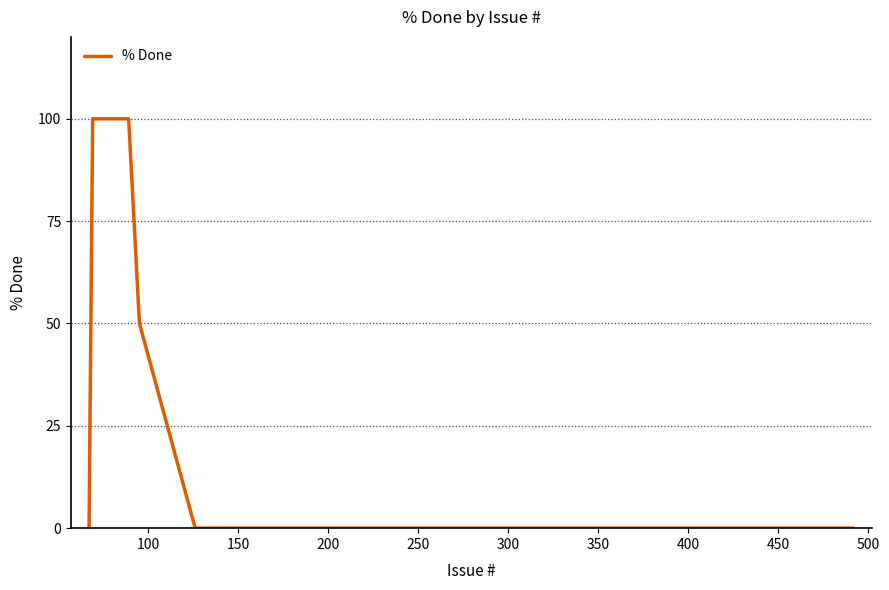

Does the chart have visible grid lines?

Yes